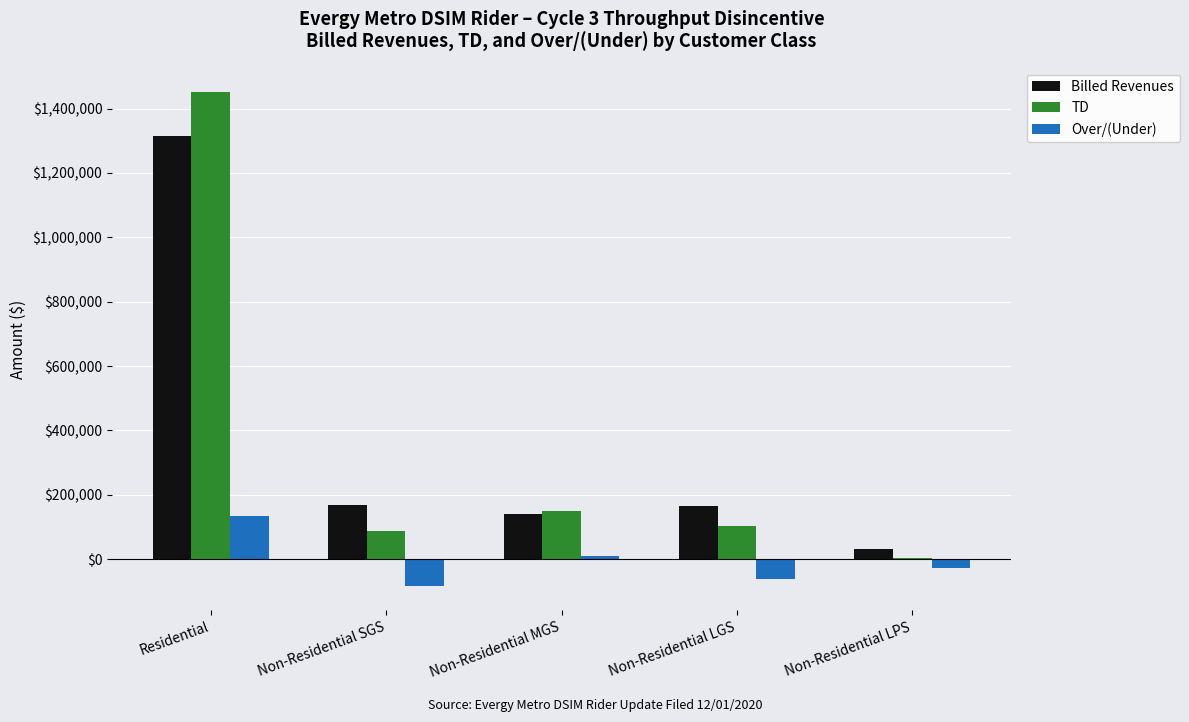

Is it true that Billed Revenues equals 164331.6 at Non-Residential LGS?

True